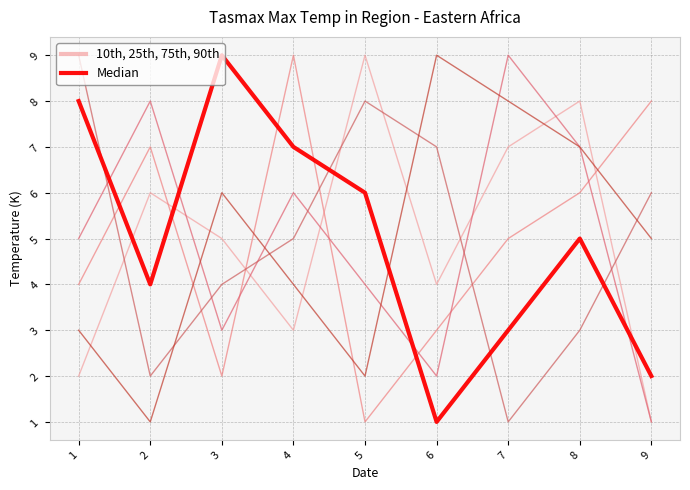

What is the sum of the 10th, 25th, 75th, 90th values at 8 and 4?

11